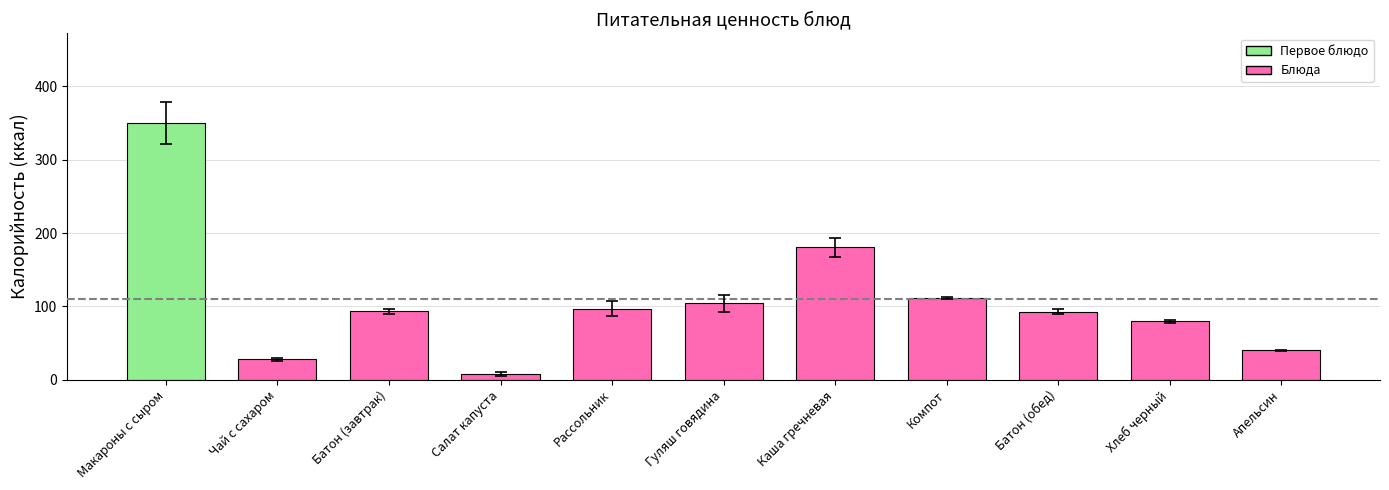

The value at Батон (завтрак) is 33.3. True or false?

False